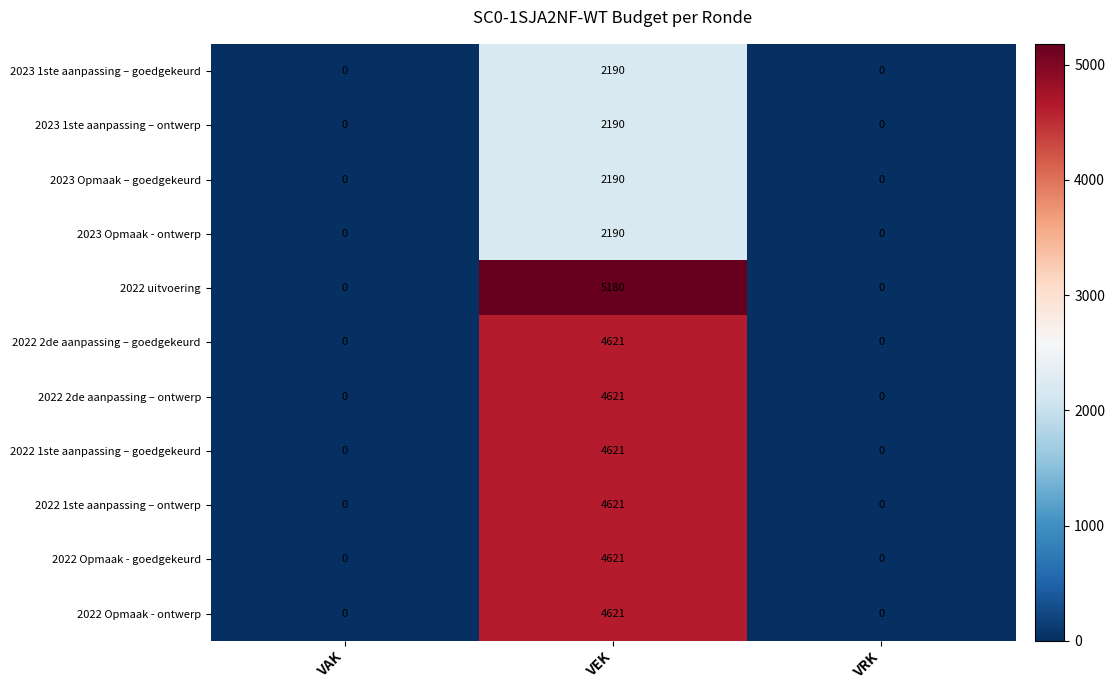

Which category has the highest value across all series?

VEK